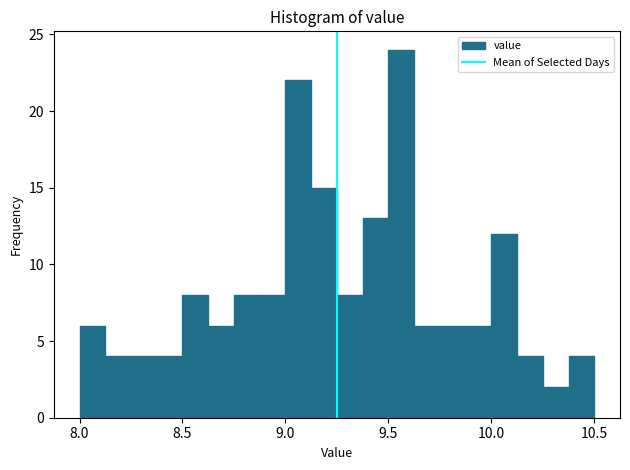

Around what value on the x-axis is the tallest bar? Give the approximate position of its centre, as read against the axis.

9.55